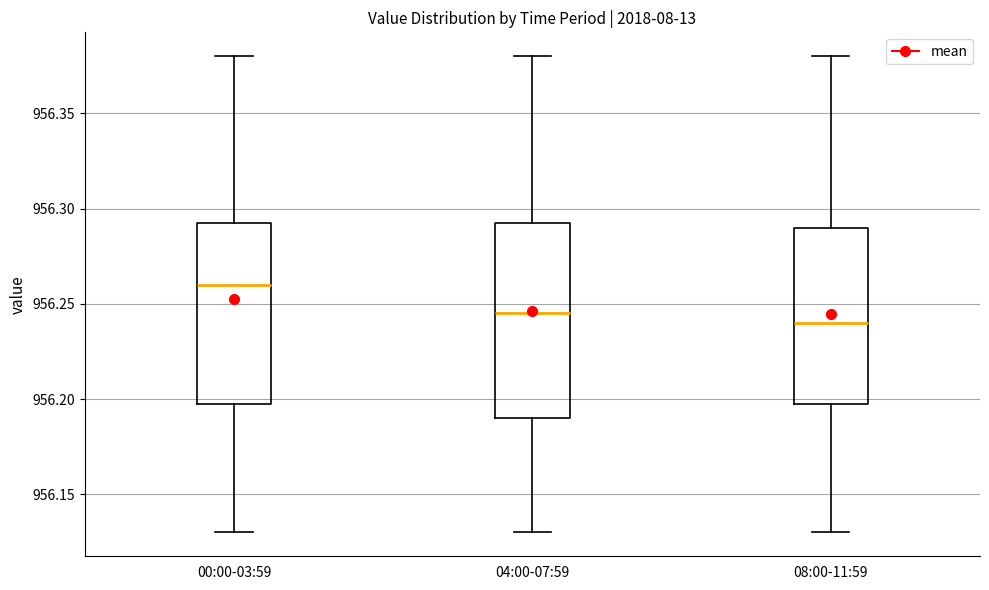

Reading left to right, transcribe this box plot: for each box, give where its median line is, the range the box spans, and where its two whiskers end, as read against the y-axis. The values are not printed on the chart, so give them approximately, as read against the axis.

00:00-03:59: median 956.260, box 956.200 to 956.295, whiskers 956.130 to 956.380
04:00-07:59: median 956.245, box 956.190 to 956.295, whiskers 956.130 to 956.380
08:00-11:59: median 956.240, box 956.200 to 956.290, whiskers 956.130 to 956.380